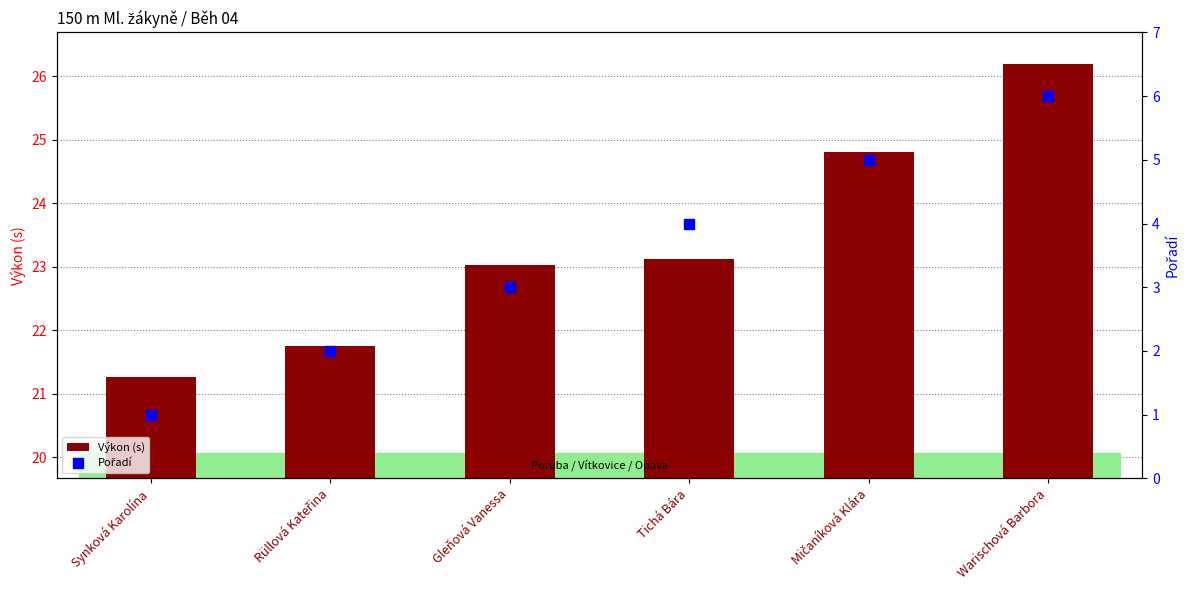

Which series reaches the maximum Y coordinate?

Výkon (s)